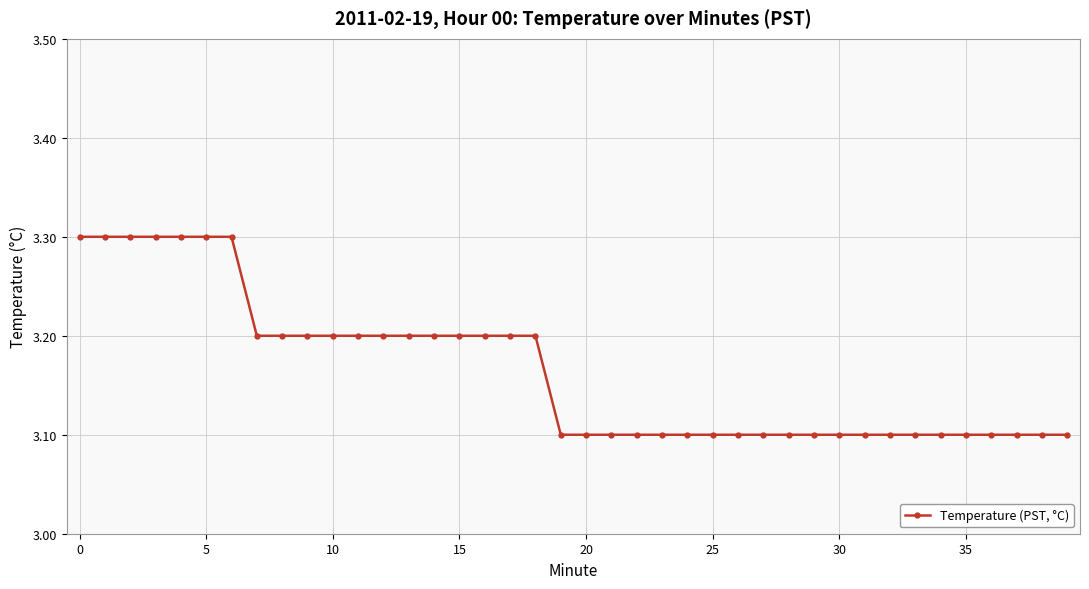

What is the sum of all values?

126.6